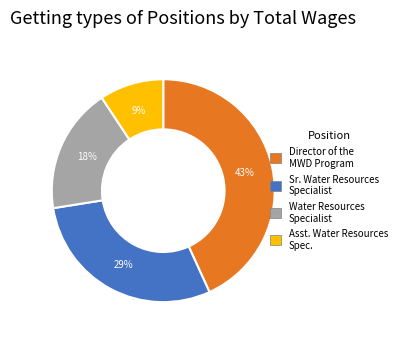

Do Asst. Water Resources Spec. and Water Resources Specialist together represent more than half of the pie?

No